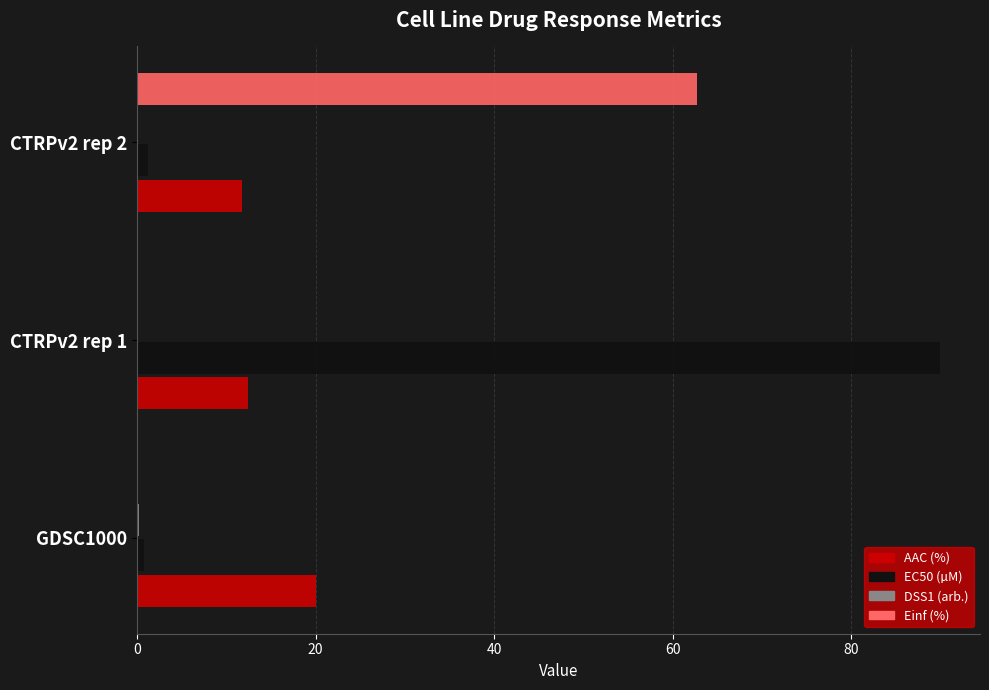

What is the sum of all Einf (%) values?

62.7